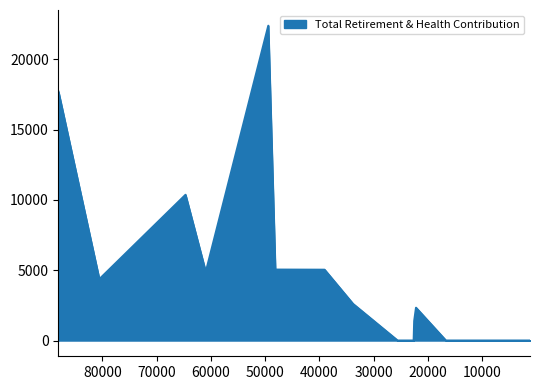

At which label is the value closest to 11196?

64684.0